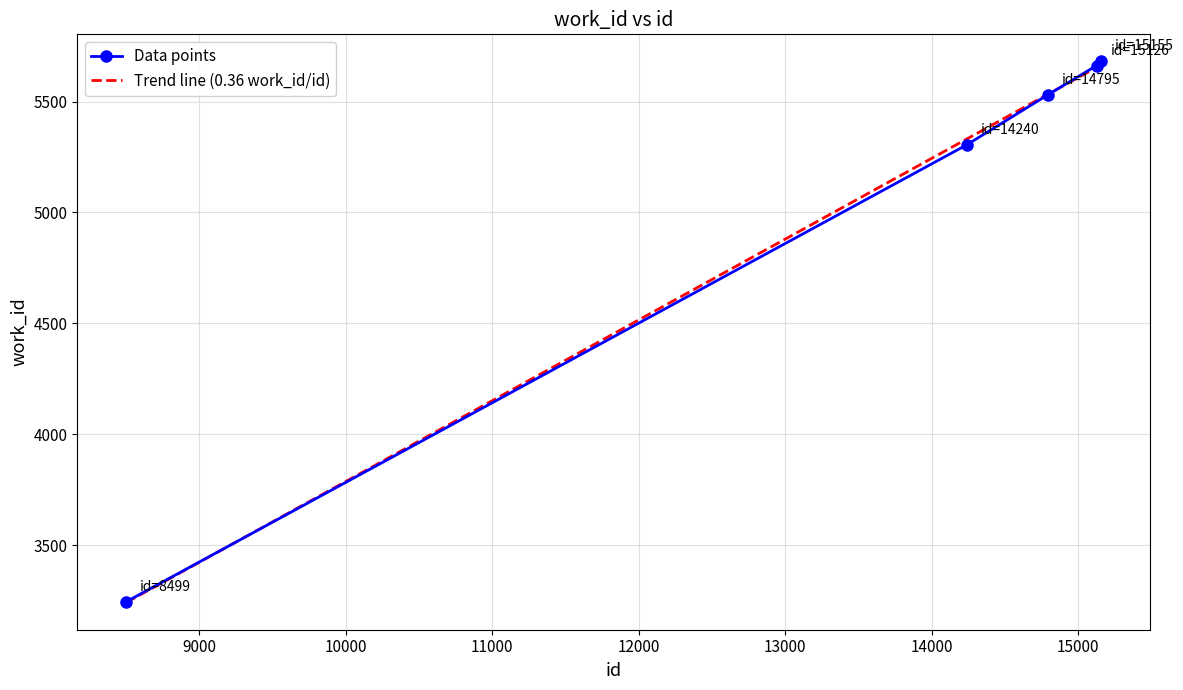

What is the minimum value shown in the chart?

3245